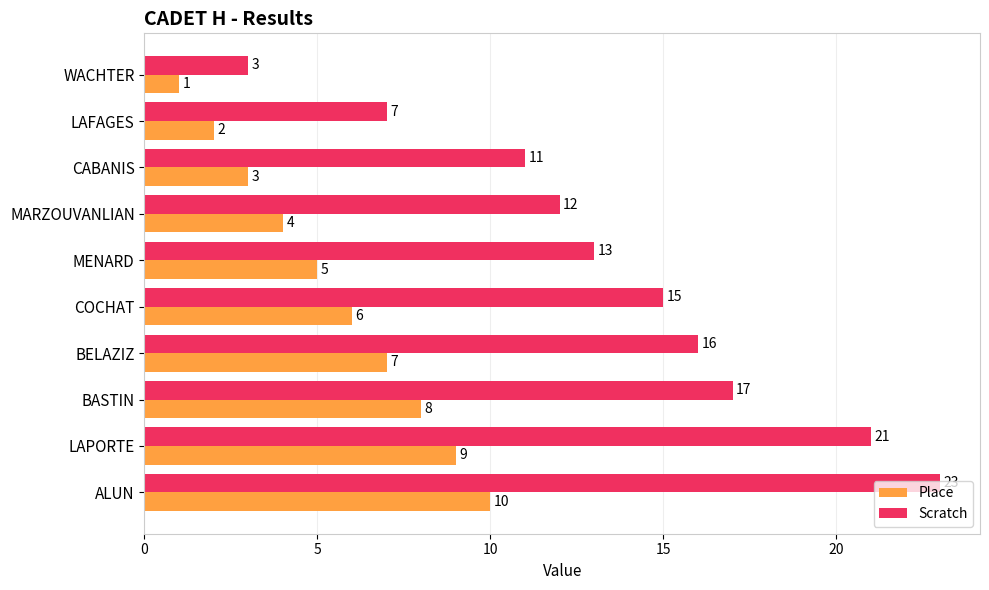

True or false: Scratch has a value of 4 at LAFAGES.

False